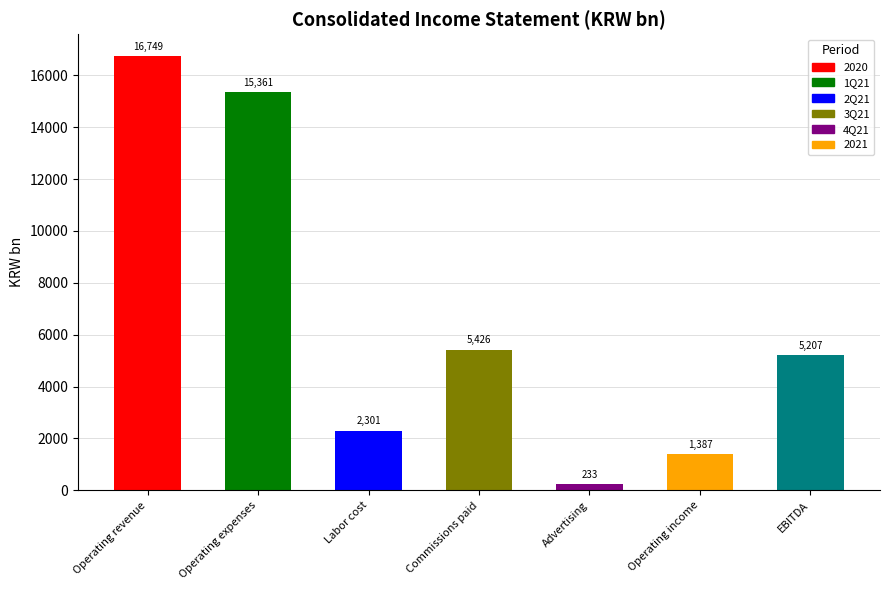

Are the bars horizontal?

No